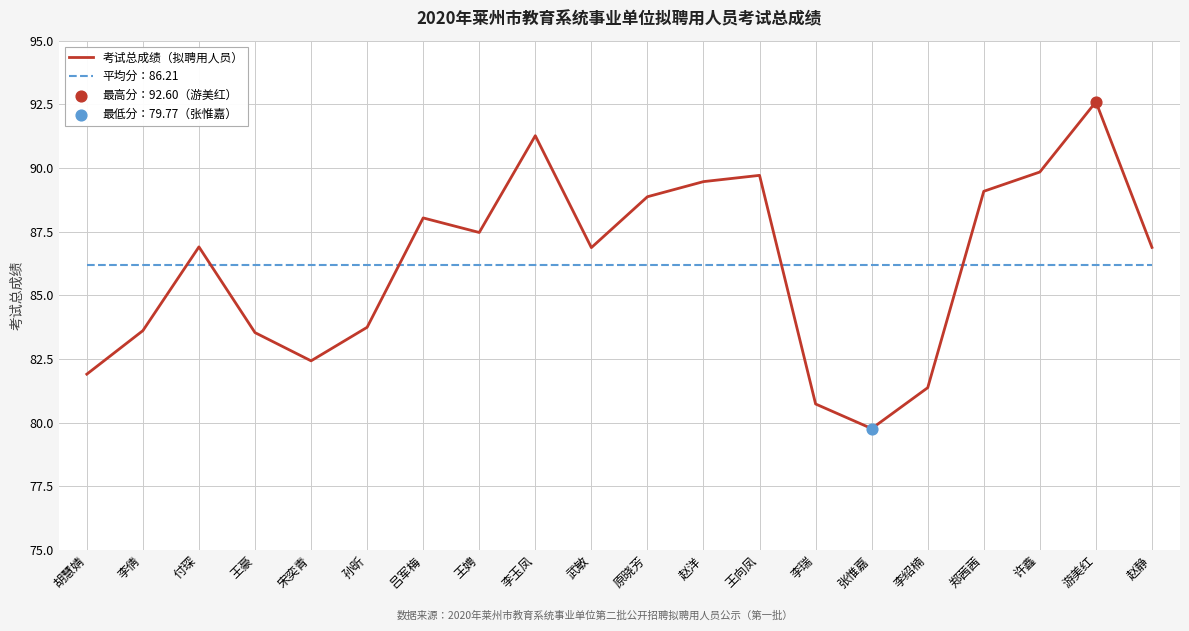

What is the total value across all series at 郑茜茜?

175.3